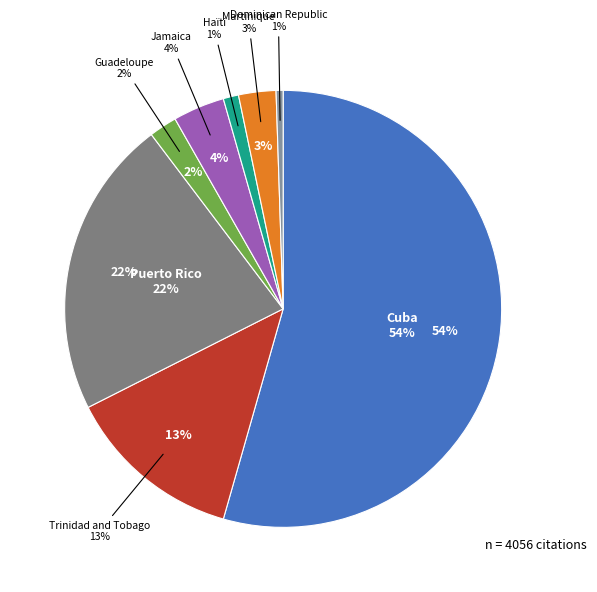

Combined, do Puerto Rico and Guadeloupe account for over 50%?

No